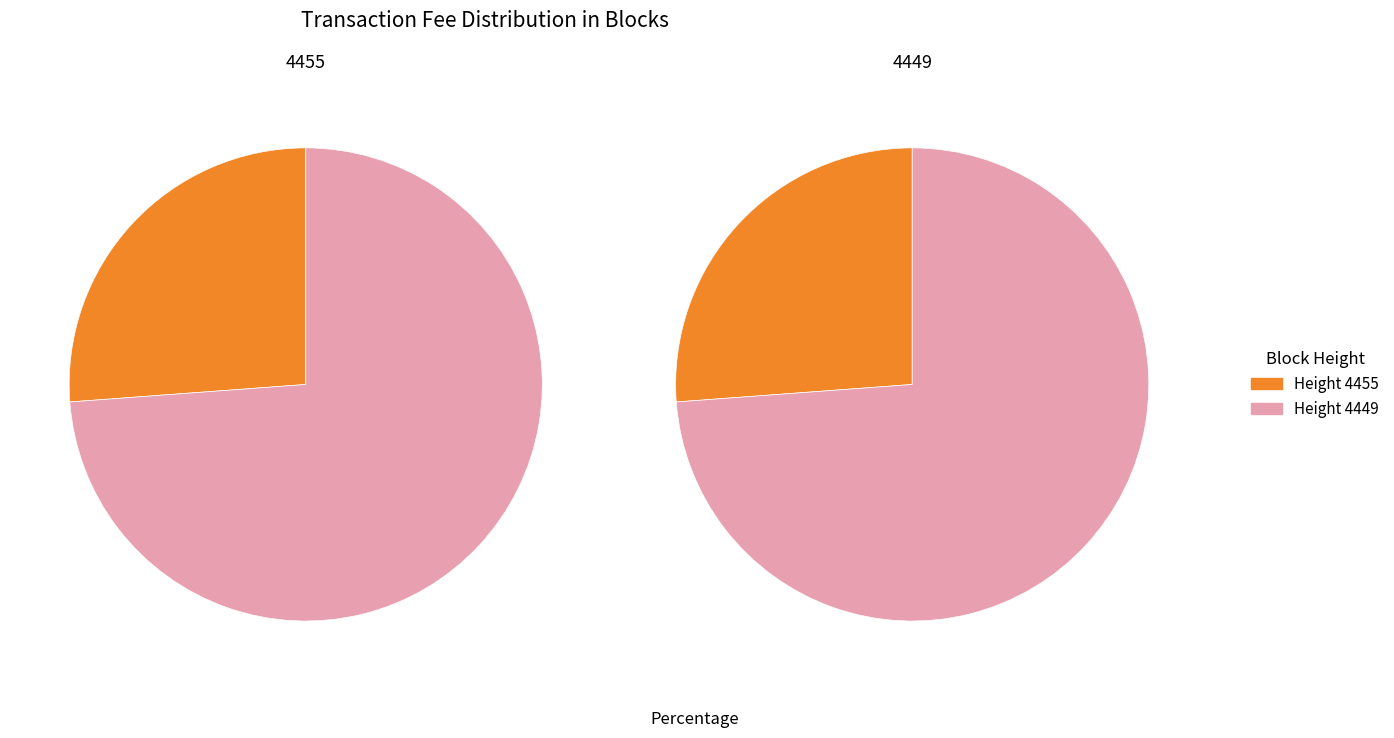

How many slices are in this pie chart?

2